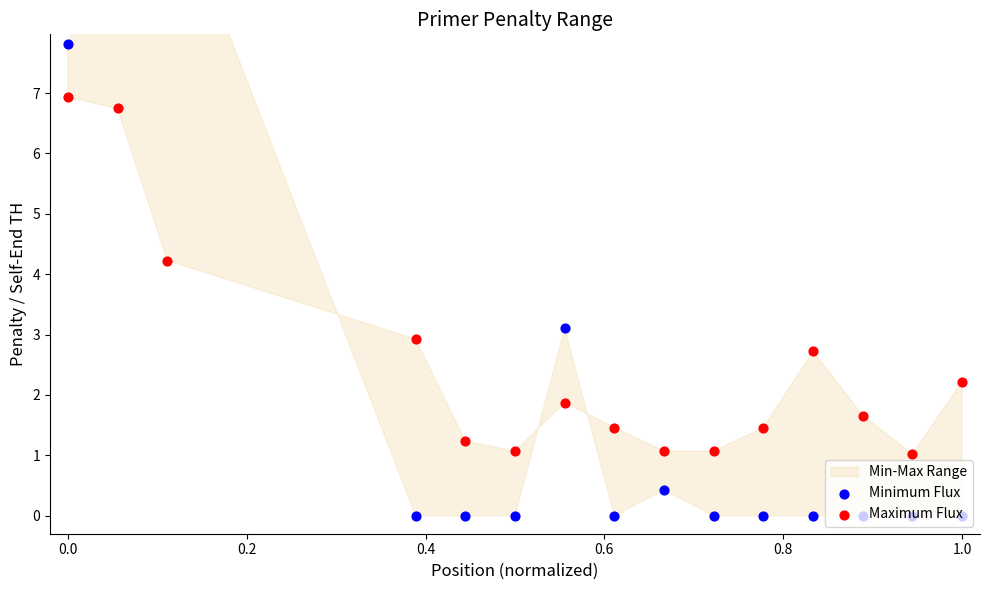

Which series reaches the maximum Y coordinate?

Minimum Flux